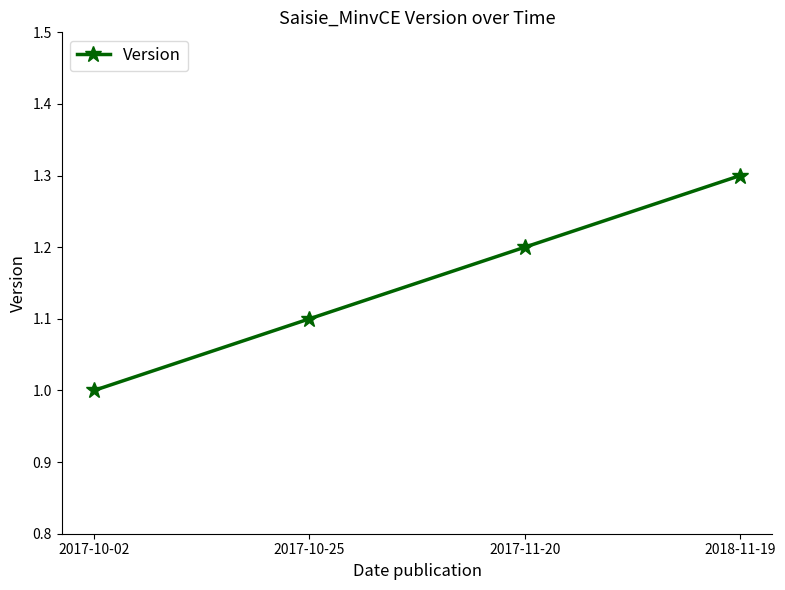

Rank the categories by value from lowest to highest.

2017-10-02, 2017-10-25, 2017-11-20, 2018-11-19